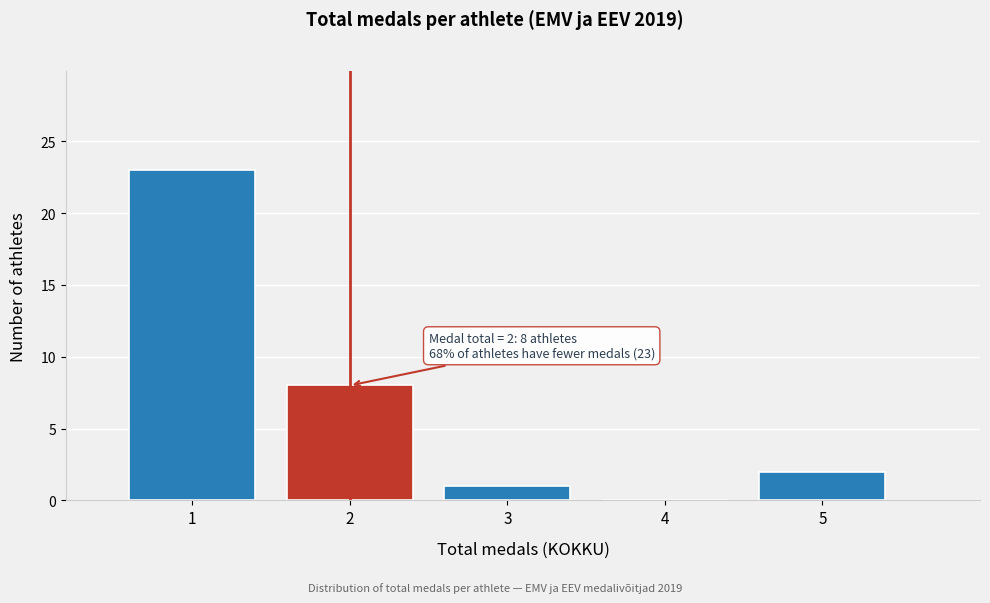

Over which range of the x-axis is the bar tallest?

0.5 to 1.5